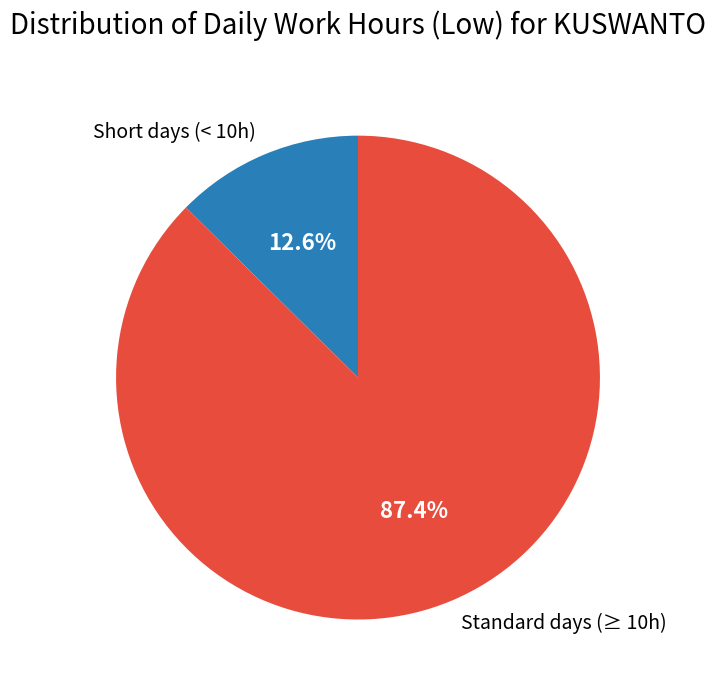

Between Short days (< 10h) and Standard days (≥ 10h), which is larger?

Standard days (≥ 10h)